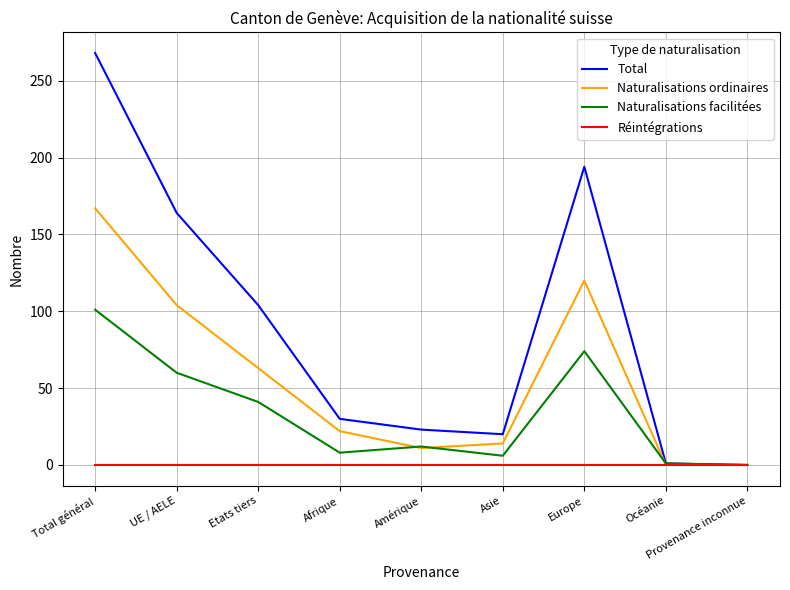

Rank the series by their maximum value, from highest to lowest.

Total, Naturalisations ordinaires, Naturalisations facilitées, Réintégrations